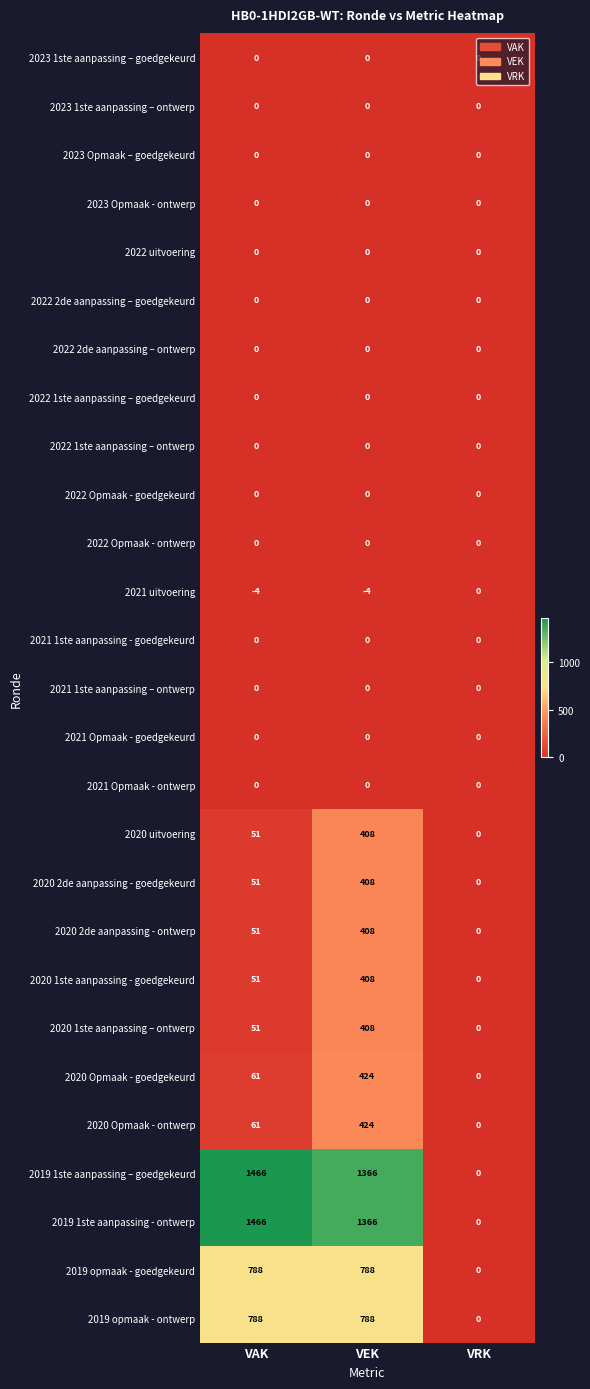

Which label corresponds to the largest value in the chart?

VAK